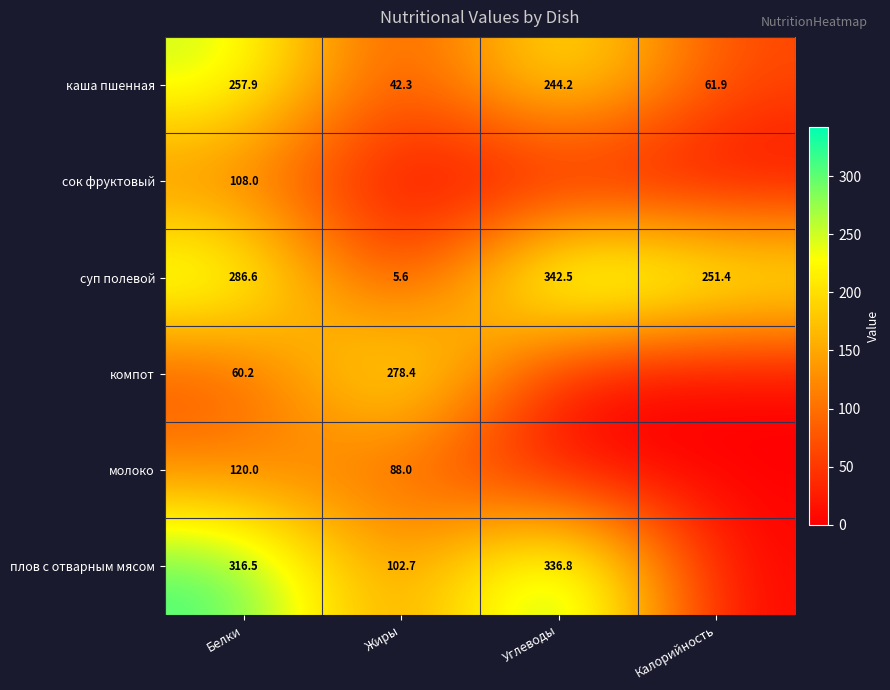

The value of суп полевой at Калорийность is 251.4. True or false?

True